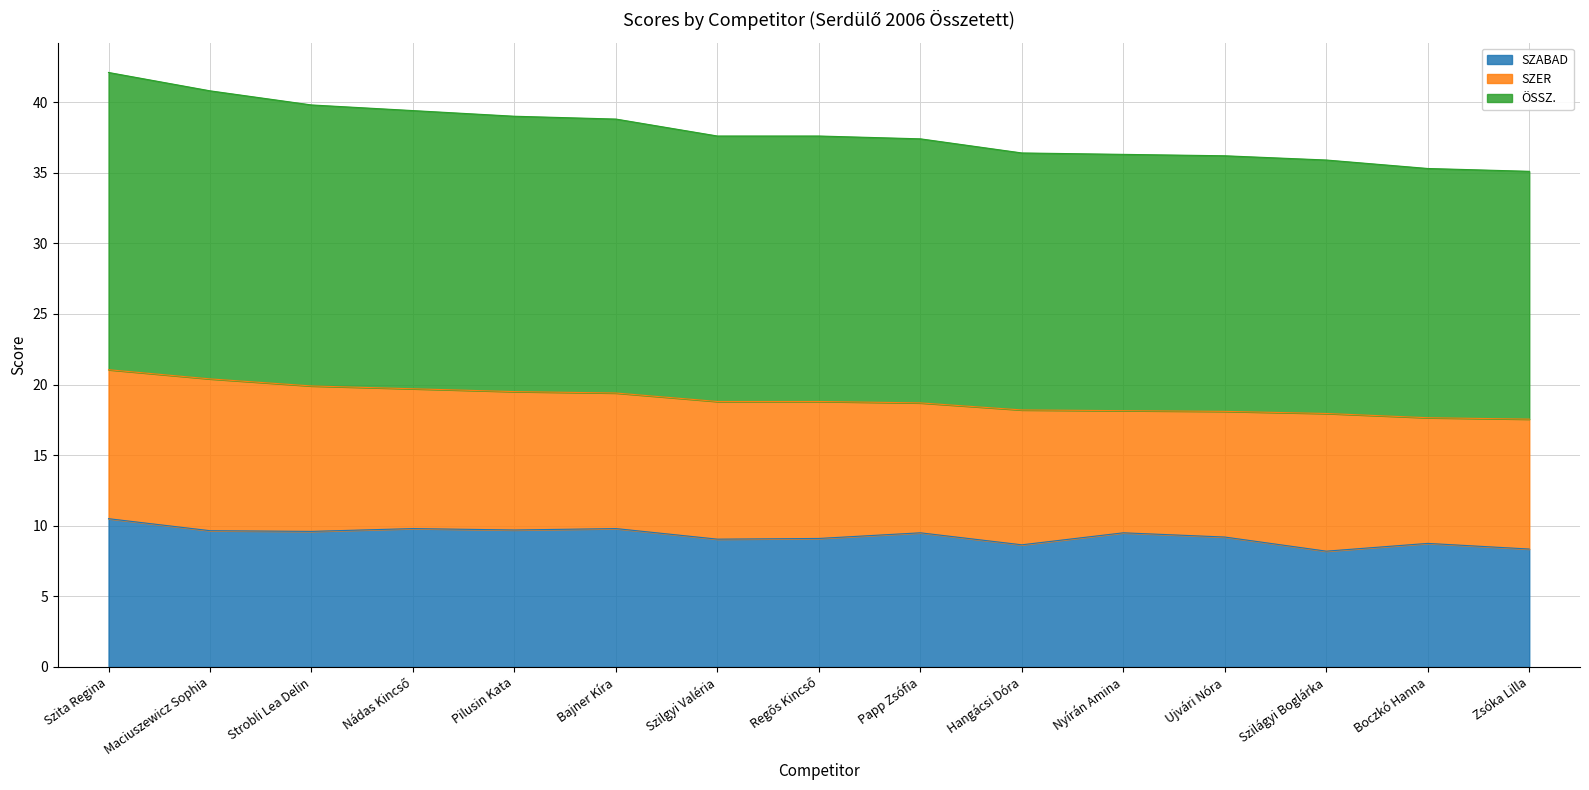

Read the SZABAD value at Szilágyi Boglárka.

8.2